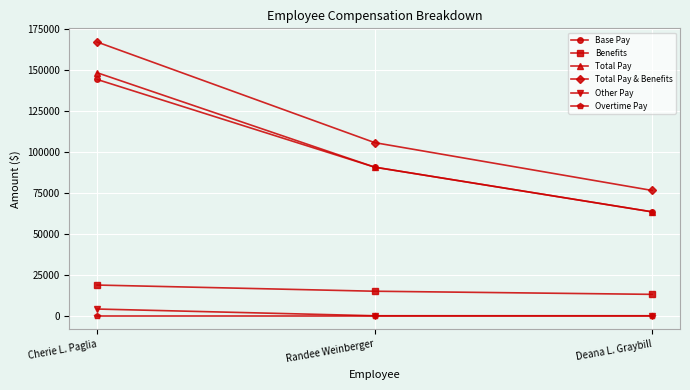

List the series in order of their peak value, lowest first.

Overtime Pay, Other Pay, Benefits, Base Pay, Total Pay, Total Pay & Benefits